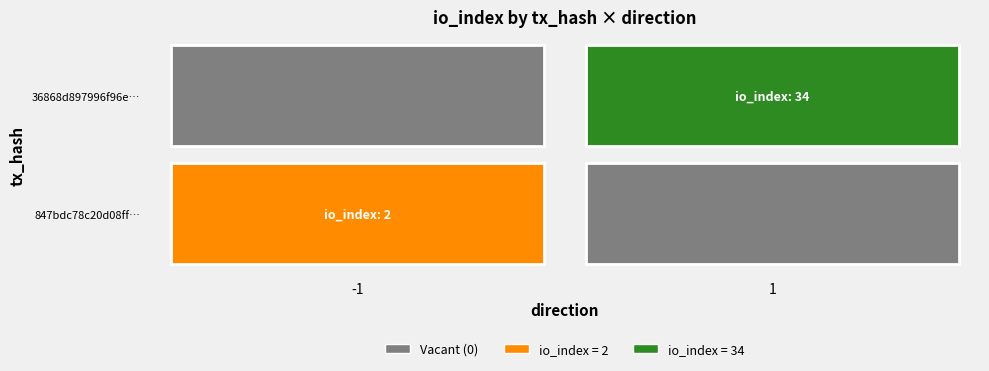

At how many categories does at least one series exceed 16?

1